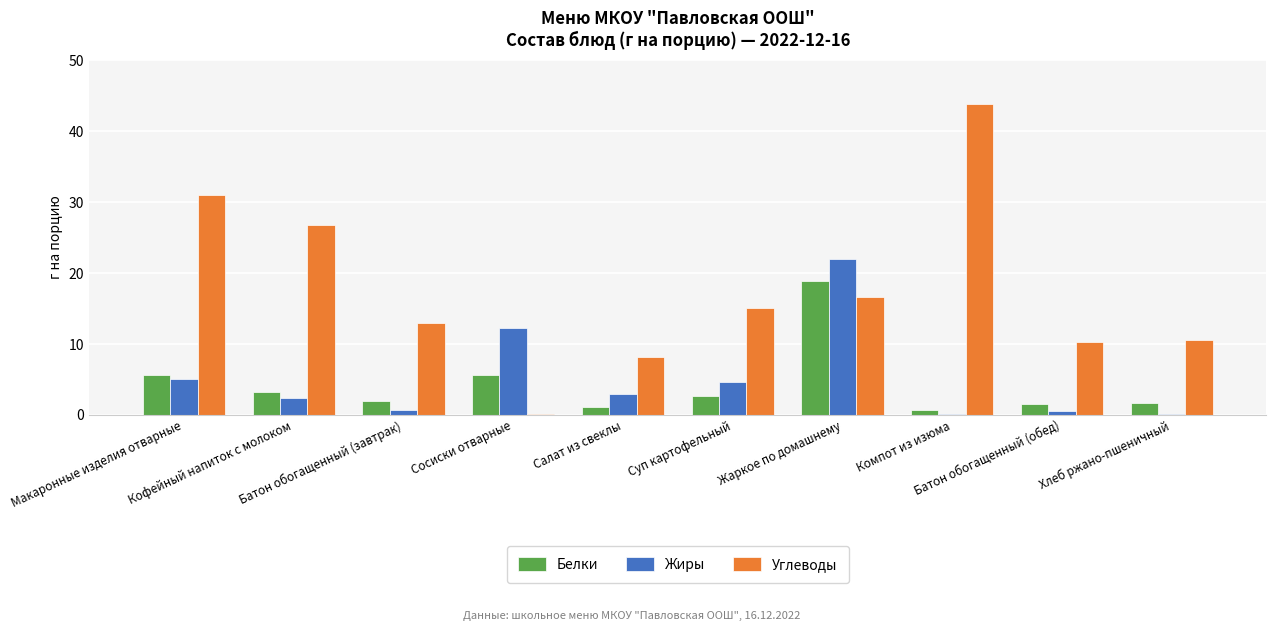

At Хлеб ржано-пшеничный, list the series in order from smallest to largest.

Жиры, Белки, Углеводы